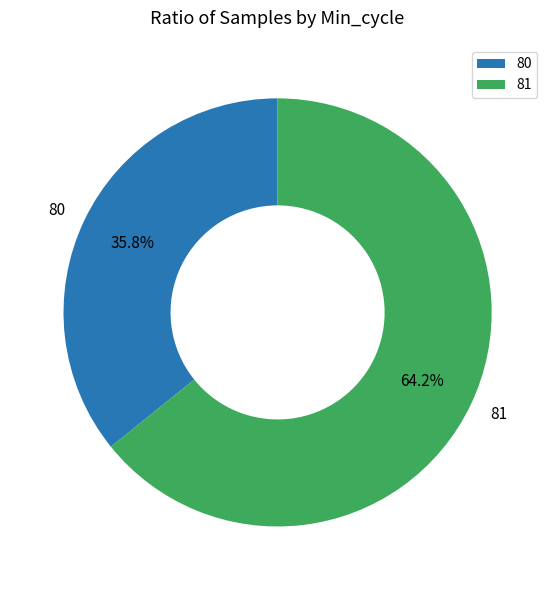

Rank the categories by value from highest to lowest.

81, 80